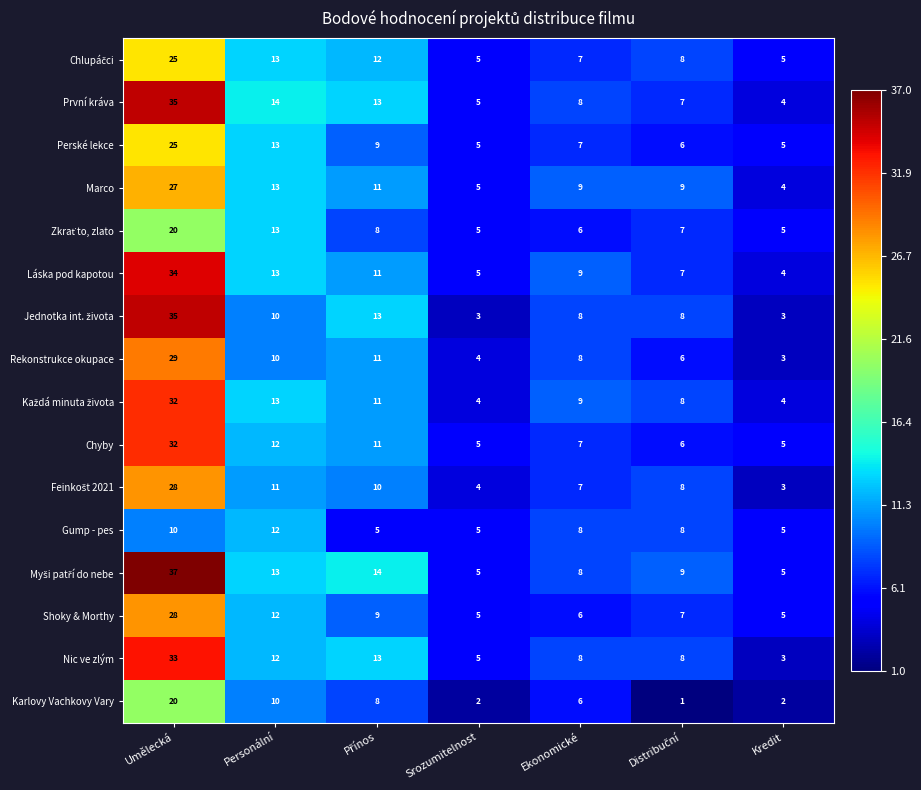

How many data points in Shoky & Morthy are less than 7?

3